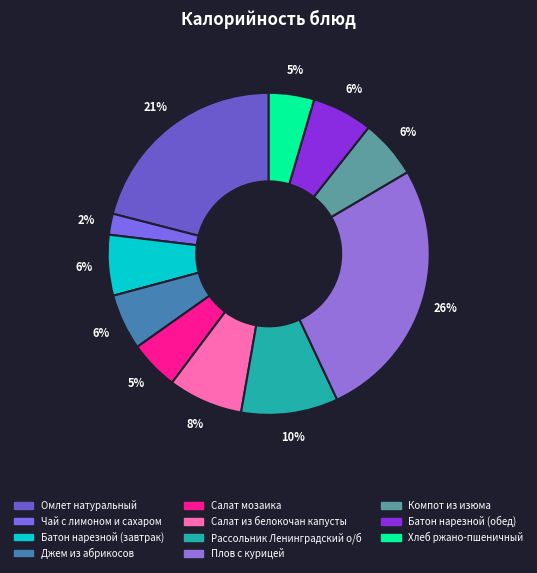

True or false: Омлет натуральный accounts for 15% of the total.

False